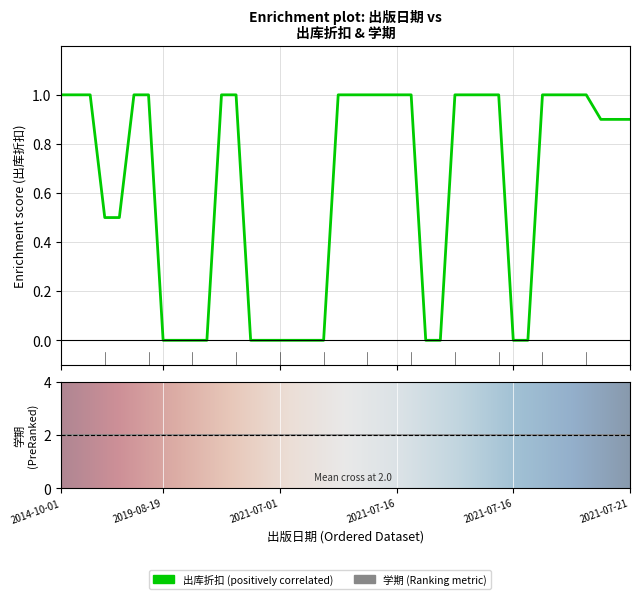

Between 2021-07-01 and 2018-08-03, which series saw the biggest shift?

出库折扣